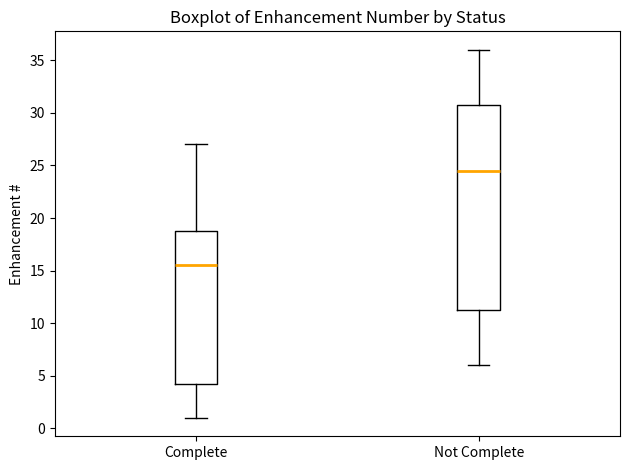

Where does the median line of the box for Not Complete sit on the y-axis? The values are not printed on the chart, so give them approximately, as read against the axis.

24.5